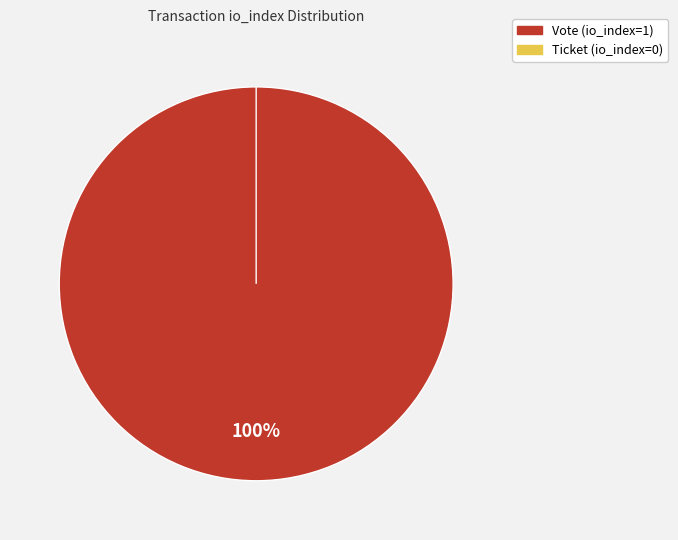

What is the total percentage of Vote (io_index=1) and Ticket (io_index=0)?

100.0%